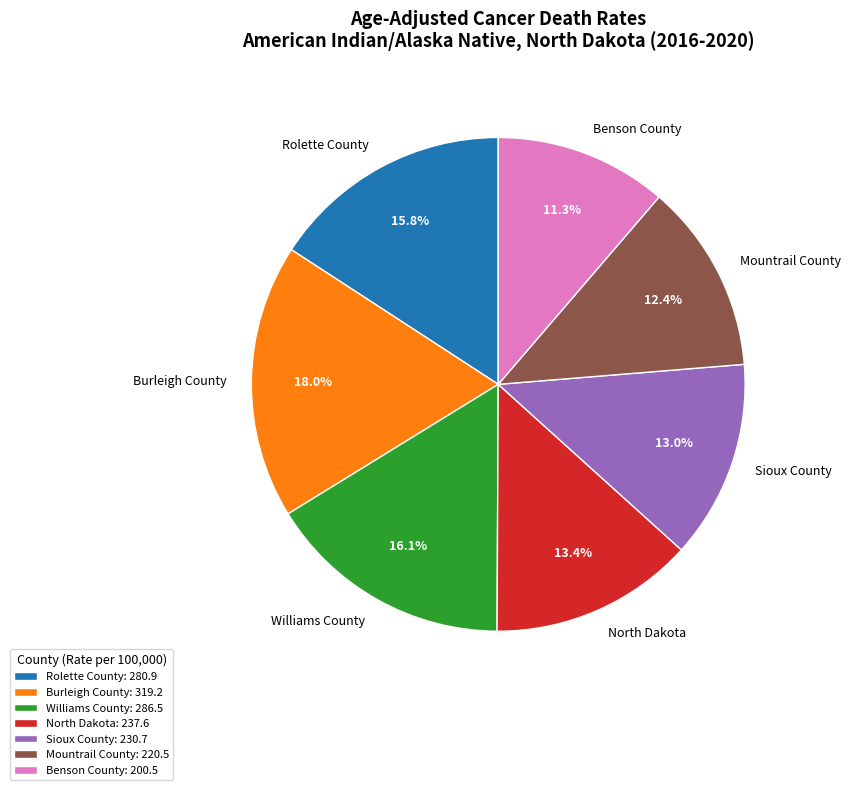

What is the ratio of the value at Williams County to the value at Mountrail County?

1.3